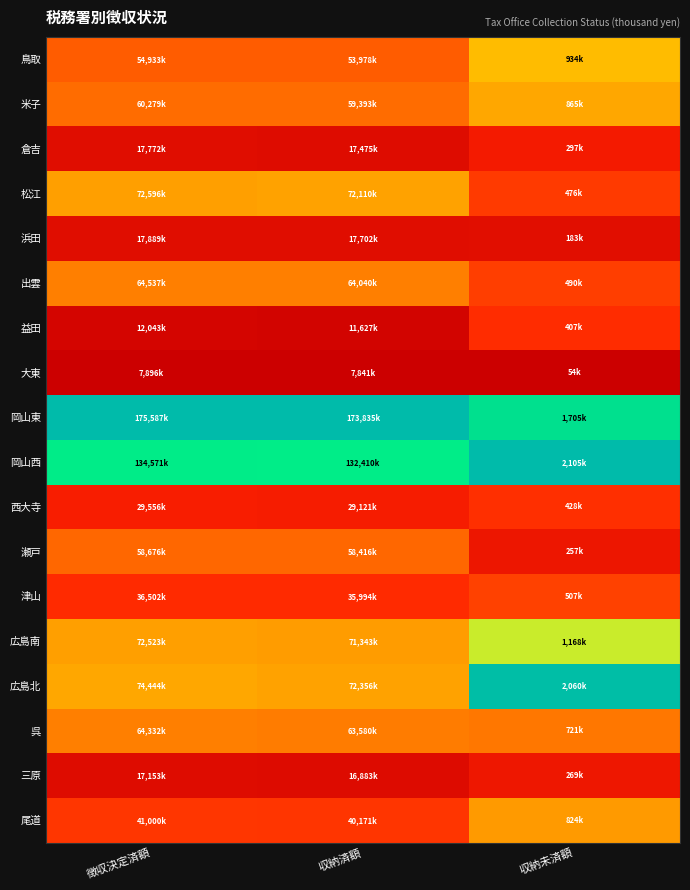

Between 徴収決定済額 and 収納済額, which series saw the biggest shift?

広島北